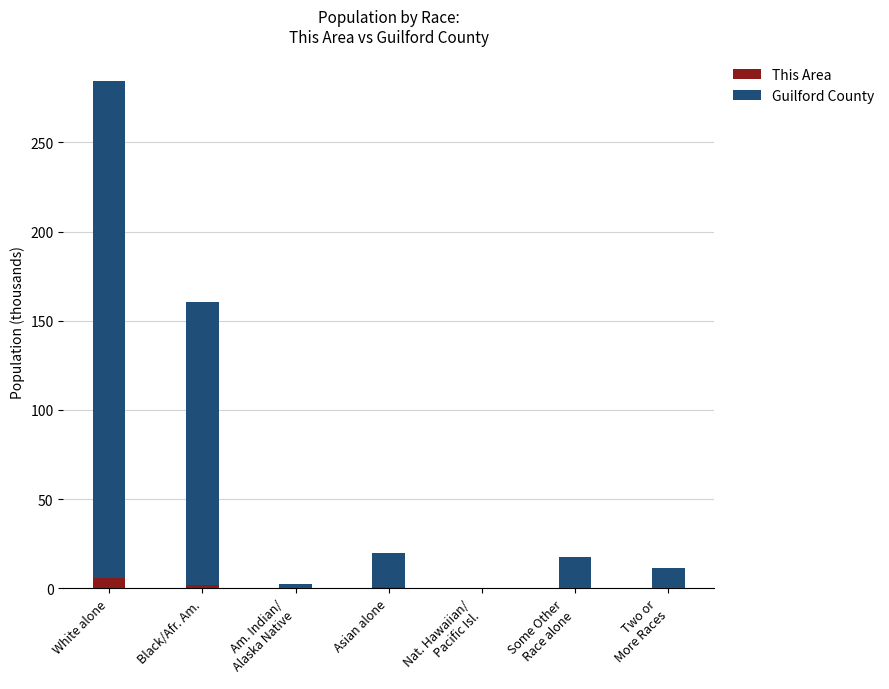

At which category is the sum across all series the highest?

White alone